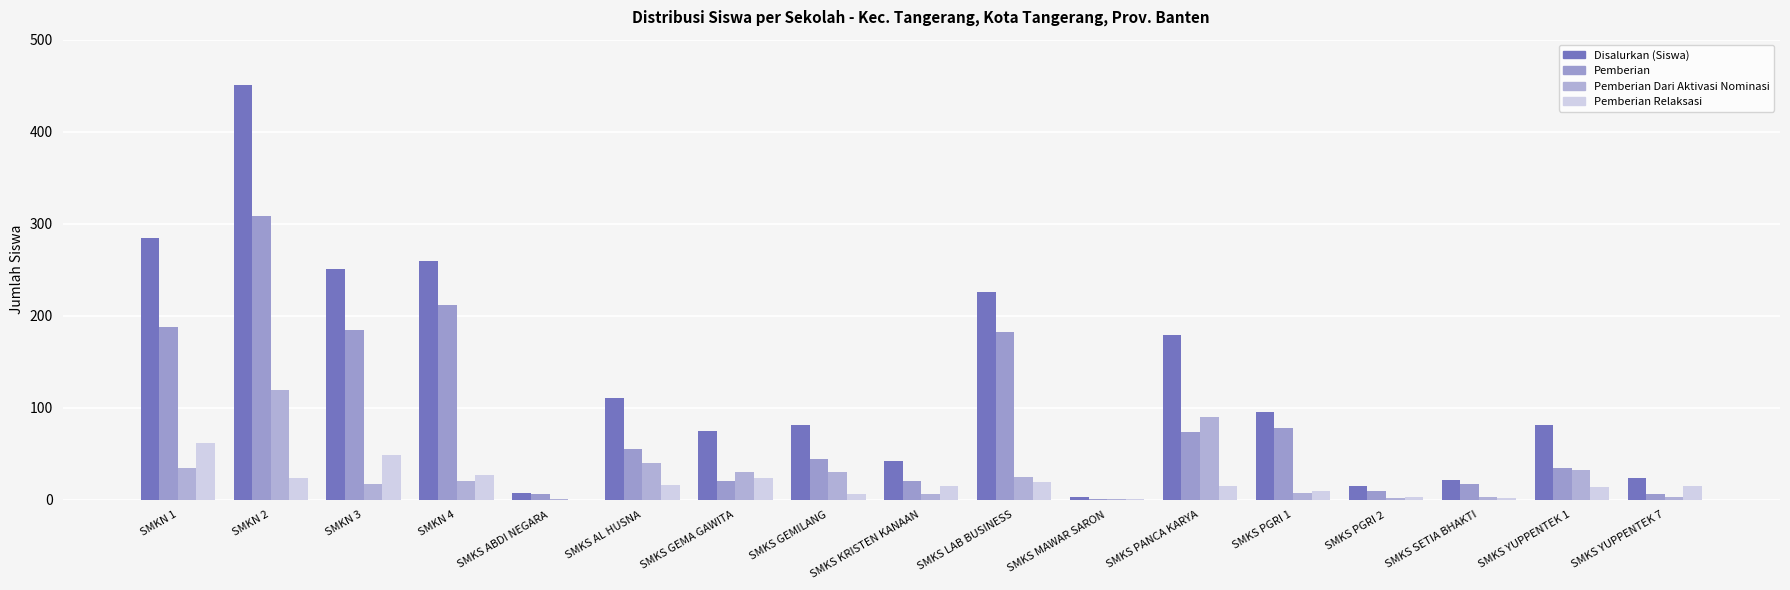

Which has a higher value, SMKN 4 or SMKN 2?

SMKN 2